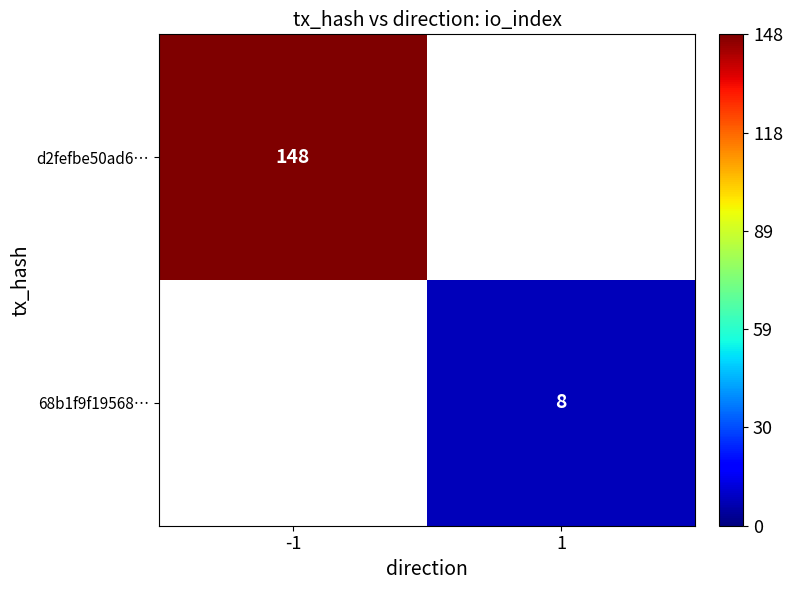

Is it true that d2fefbe50ad6… equals 54 at -1?

False